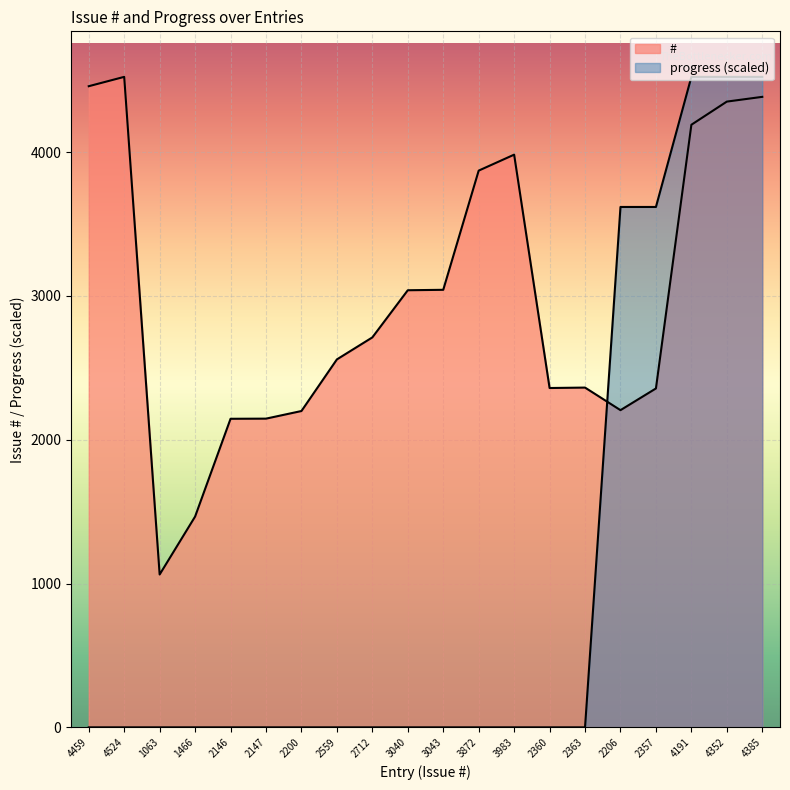

What value does the # series have at 2360?

2360.0